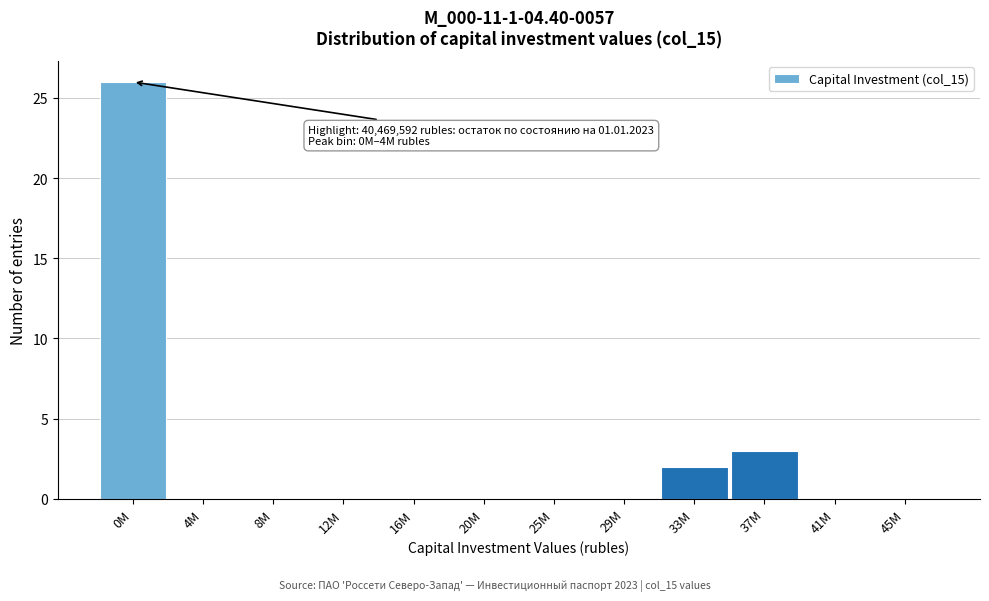

Reading left to right, what are all the values shown in this chart?

0M=26	4M=0	8M=0	12M=0	16M=0	20M=0	25M=0	29M=0	33M=2	37M=3	41M=0	45M=0